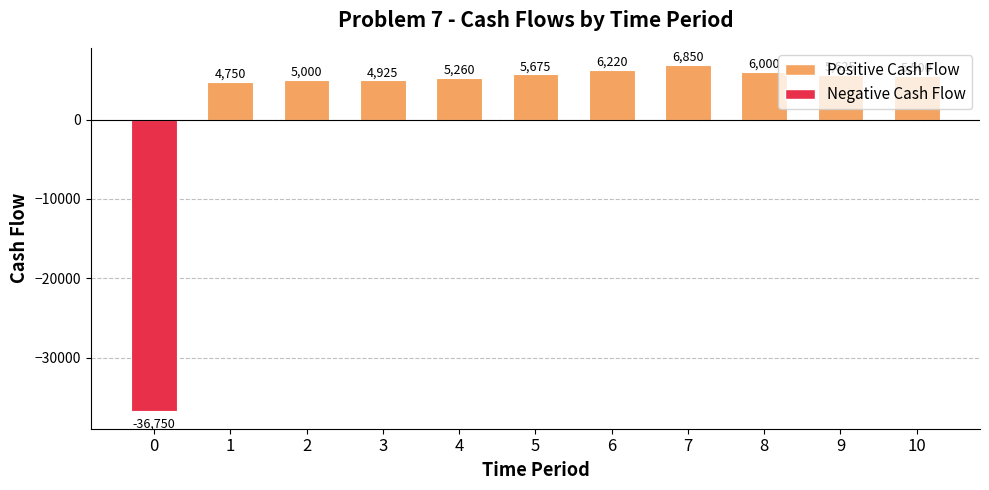

Rank the categories by value from highest to lowest.

7, 6, 8, 5, 9, 10, 4, 2, 3, 1, 0